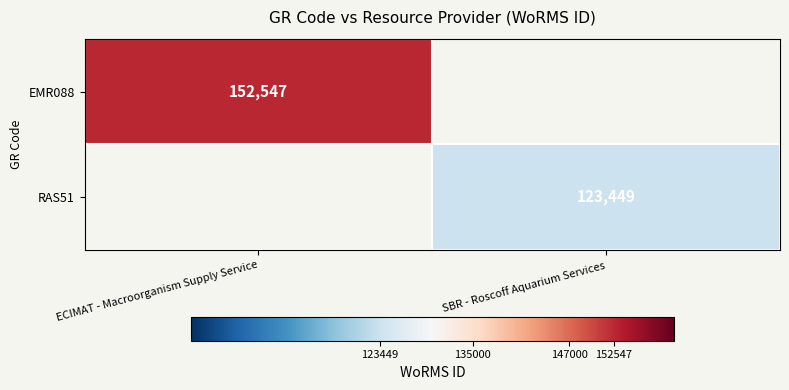

Which label corresponds to the largest value in the chart?

ECIMAT - Macroorganism Supply Service